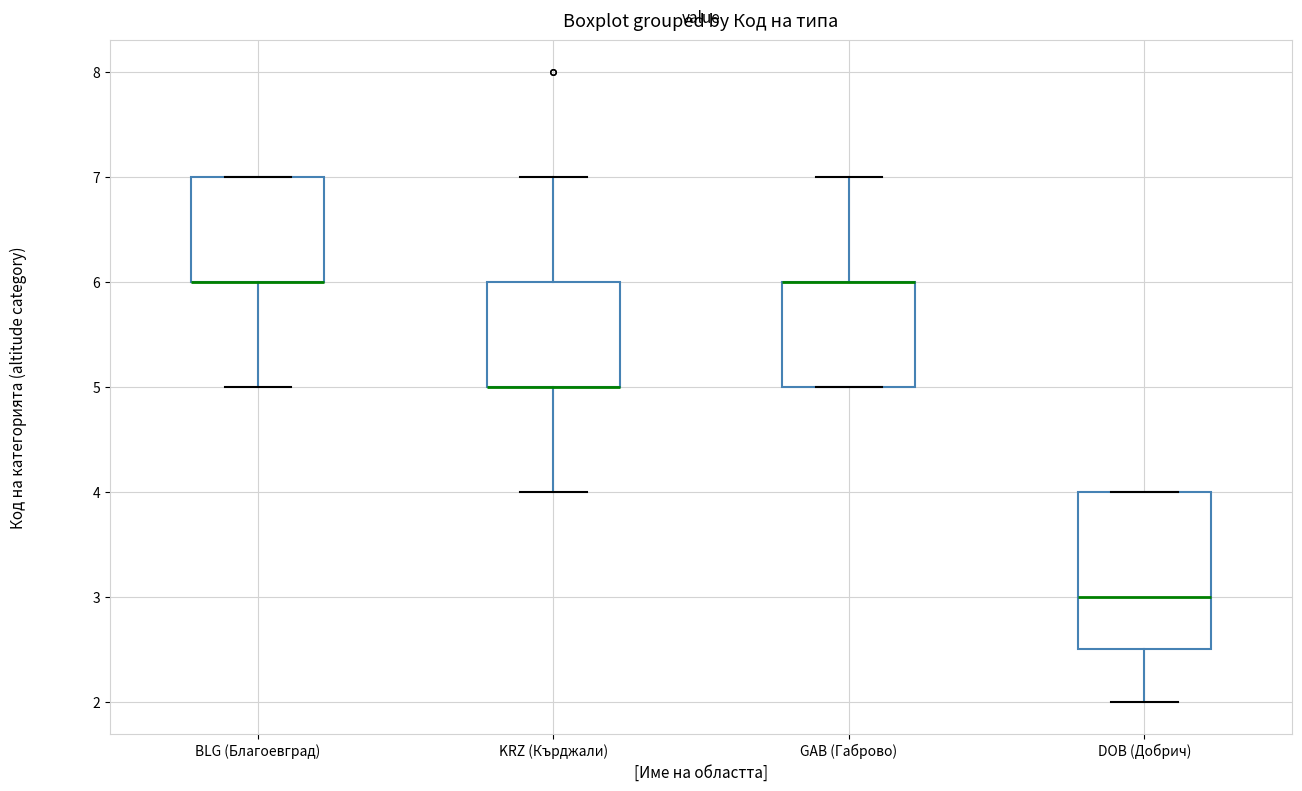

Which box is the tallest, from its lower edge to its upper edge?

DOB (Добрич)